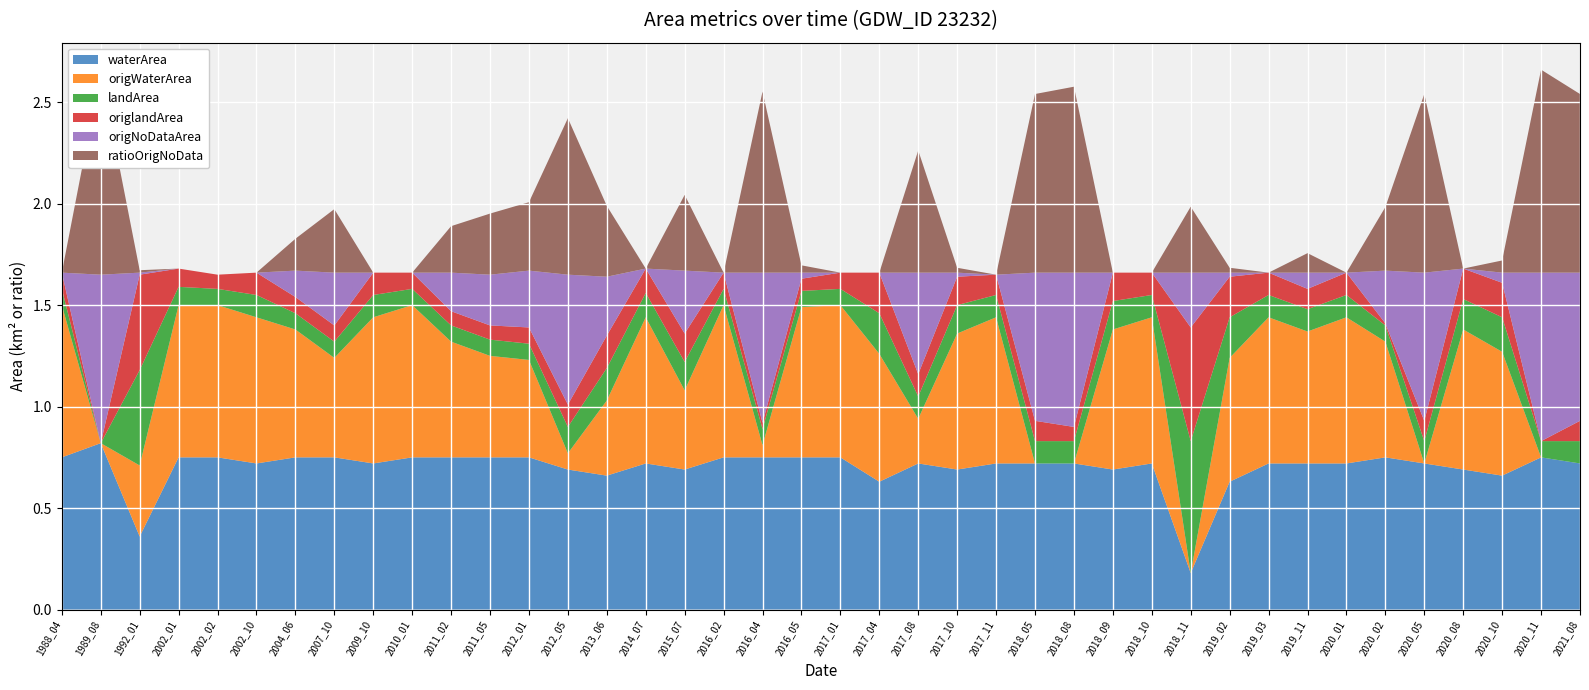

Reading right to left, list all the values displayed in this chart.

waterArea: 2021_08=0.7	2020_11=0.8	2020_10=0.7	2020_08=0.7	2020_05=0.7	2020_02=0.8	2020_01=0.7	2019_11=0.7	2019_03=0.7	2019_02=0.6	2018_11=0.2	2018_10=0.7	2018_09=0.7	2018_08=0.7	2018_05=0.7	2017_11=0.7	2017_10=0.7	2017_08=0.7	2017_04=0.6	2017_01=0.8	2016_05=0.8	2016_04=0.8	2016_02=0.8	2015_07=0.7	2014_07=0.7	2013_06=0.7	2012_05=0.7	2012_01=0.8	2011_05=0.8	2011_02=0.8	2010_01=0.8	2009_10=0.7	2007_10=0.8	2004_06=0.8	2002_10=0.7	2002_02=0.8	2002_01=0.8	1992_01=0.4	1989_08=0.8	1988_04=0.8
origWaterArea: 2021_08=0.0	2020_11=0.0	2020_10=0.6	2020_08=0.7	2020_05=0.0	2020_02=0.6	2020_01=0.7	2019_11=0.7	2019_03=0.7	2019_02=0.6	2018_11=0.0	2018_10=0.7	2018_09=0.7	2018_08=0.0	2018_05=0.0	2017_11=0.7	2017_10=0.7	2017_08=0.2	2017_04=0.6	2017_01=0.8	2016_05=0.7	2016_04=0.1	2016_02=0.8	2015_07=0.4	2014_07=0.7	2013_06=0.4	2012_05=0.1	2012_01=0.5	2011_05=0.5	2011_02=0.6	2010_01=0.8	2009_10=0.7	2007_10=0.5	2004_06=0.6	2002_10=0.7	2002_02=0.8	2002_01=0.8	1992_01=0.3	1989_08=0.0	1988_04=0.8
landArea: 2021_08=0.1	2020_11=0.1	2020_10=0.2	2020_08=0.1	2020_05=0.1	2020_02=0.1	2020_01=0.1	2019_11=0.1	2019_03=0.1	2019_02=0.2	2018_11=0.7	2018_10=0.1	2018_09=0.1	2018_08=0.1	2018_05=0.1	2017_11=0.1	2017_10=0.1	2017_08=0.1	2017_04=0.2	2017_01=0.1	2016_05=0.1	2016_04=0.1	2016_02=0.1	2015_07=0.1	2014_07=0.1	2013_06=0.2	2012_05=0.1	2012_01=0.1	2011_05=0.1	2011_02=0.1	2010_01=0.1	2009_10=0.1	2007_10=0.1	2004_06=0.1	2002_10=0.1	2002_02=0.1	2002_01=0.1	1992_01=0.5	1989_08=0.0	1988_04=0.1
origlandArea: 2021_08=0.1	2020_11=0.0	2020_10=0.2	2020_08=0.1	2020_05=0.1	2020_02=0.0	2020_01=0.1	2019_11=0.1	2019_03=0.1	2019_02=0.2	2018_11=0.6	2018_10=0.1	2018_09=0.1	2018_08=0.1	2018_05=0.1	2017_11=0.1	2017_10=0.1	2017_08=0.1	2017_04=0.2	2017_01=0.1	2016_05=0.1	2016_04=0.0	2016_02=0.1	2015_07=0.1	2014_07=0.1	2013_06=0.2	2012_05=0.1	2012_01=0.1	2011_05=0.1	2011_02=0.1	2010_01=0.1	2009_10=0.1	2007_10=0.1	2004_06=0.1	2002_10=0.1	2002_02=0.1	2002_01=0.1	1992_01=0.5	1989_08=0.0	1988_04=0.1
origNoDataArea: 2021_08=0.7	2020_11=0.8	2020_10=0.1	2020_08=0.0	2020_05=0.7	2020_02=0.3	2020_01=0.0	2019_11=0.1	2019_03=0.0	2019_02=0.0	2018_11=0.3	2018_10=0.0	2018_09=0.0	2018_08=0.8	2018_05=0.7	2017_11=0.0	2017_10=0.0	2017_08=0.5	2017_04=0.0	2017_01=0.0	2016_05=0.0	2016_04=0.7	2016_02=0.0	2015_07=0.3	2014_07=0.0	2013_06=0.3	2012_05=0.6	2012_01=0.3	2011_05=0.2	2011_02=0.2	2010_01=0.0	2009_10=0.0	2007_10=0.3	2004_06=0.1	2002_10=0.0	2002_02=0.0	2002_01=0.0	1992_01=0.0	1989_08=0.8	1988_04=0.0
ratioOrigNoData: 2021_08=0.9	2020_11=1.0	2020_10=0.1	2020_08=0.0	2020_05=0.9	2020_02=0.3	2020_01=0.0	2019_11=0.1	2019_03=0.0	2019_02=0.0	2018_11=0.3	2018_10=0.0	2018_09=0.0	2018_08=0.9	2018_05=0.9	2017_11=0.0	2017_10=0.0	2017_08=0.6	2017_04=0.0	2017_01=0.0	2016_05=0.0	2016_04=0.9	2016_02=0.0	2015_07=0.4	2014_07=0.0	2013_06=0.3	2012_05=0.8	2012_01=0.3	2011_05=0.3	2011_02=0.2	2010_01=0.0	2009_10=0.0	2007_10=0.3	2004_06=0.2	2002_10=0.0	2002_02=0.0	2002_01=0.0	1992_01=0.0	1989_08=1.0	1988_04=0.0